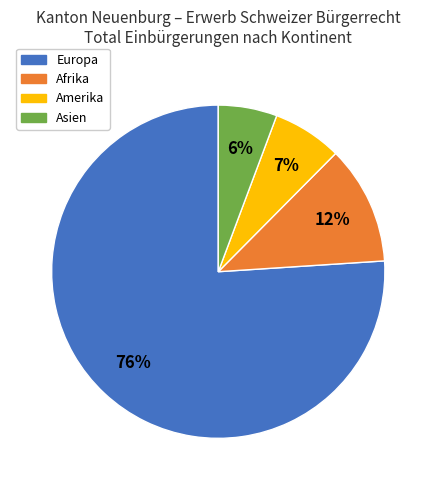

Which category has the smallest portion of the pie?

Asien